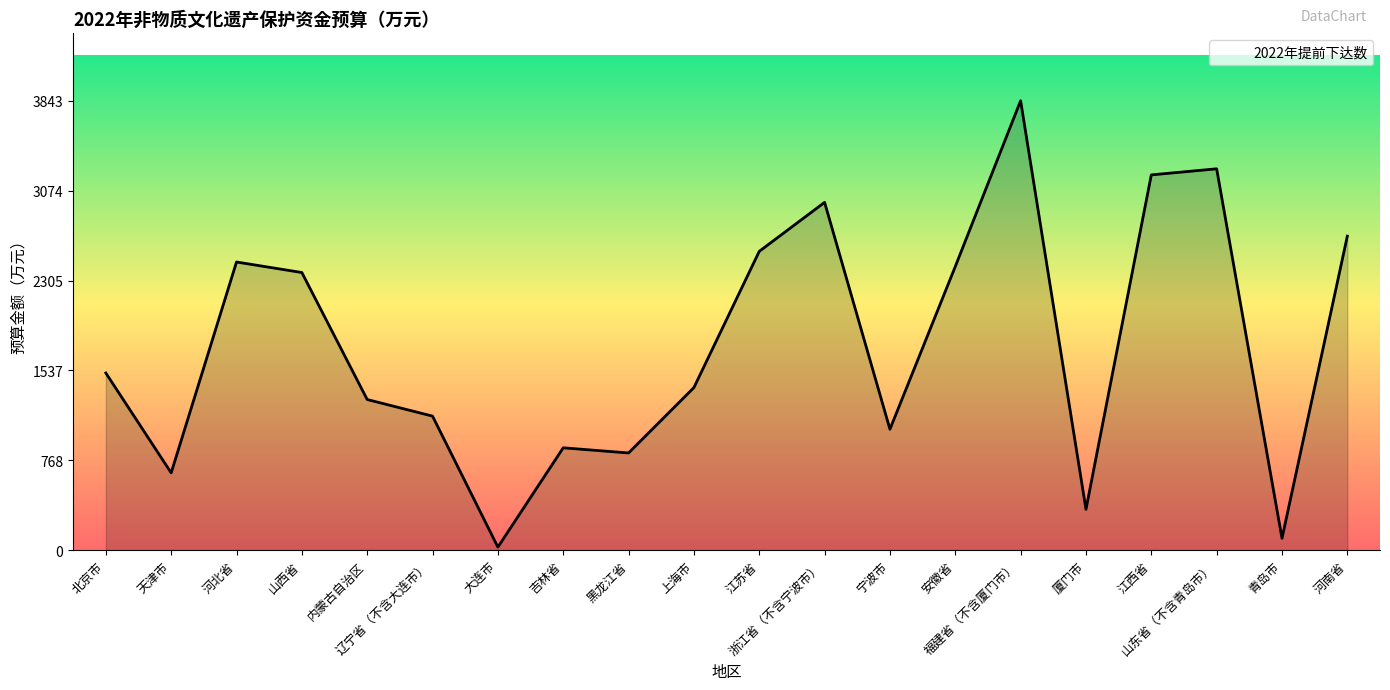

What is the difference between the maximum and minimum values?

3817